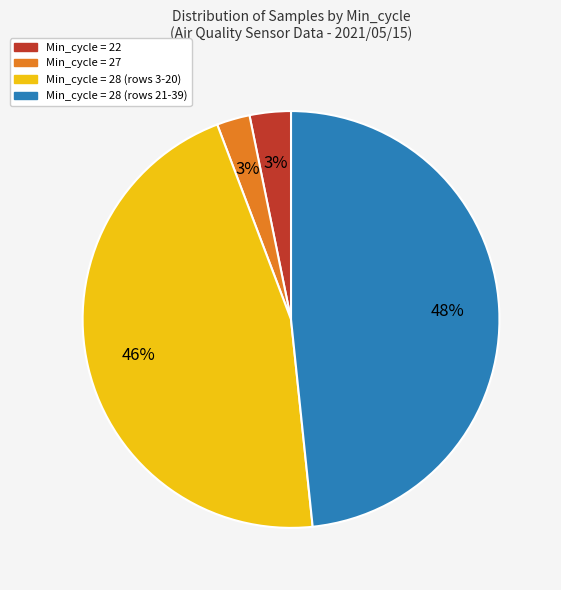

To the nearest percent, what is the average slice percentage?

25%